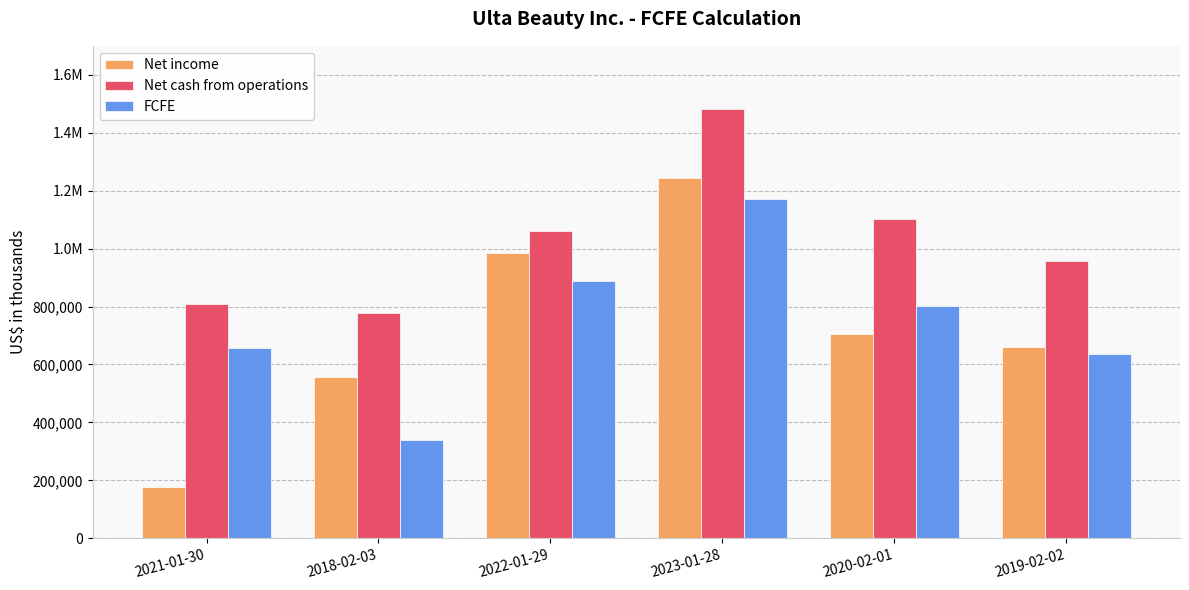

List the labels in order of FCFE value, smallest first.

2018-02-03, 2019-02-02, 2021-01-30, 2020-02-01, 2022-01-29, 2023-01-28